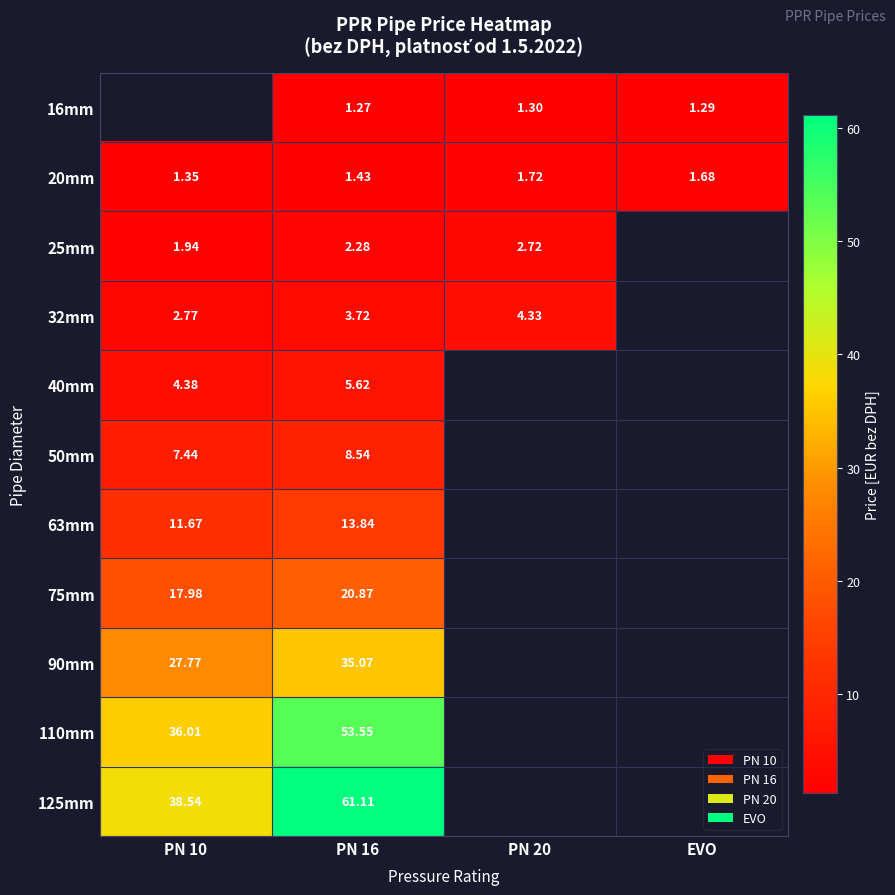

List the labels in order of 20mm value, largest first.

PN 20, EVO, PN 16, PN 10